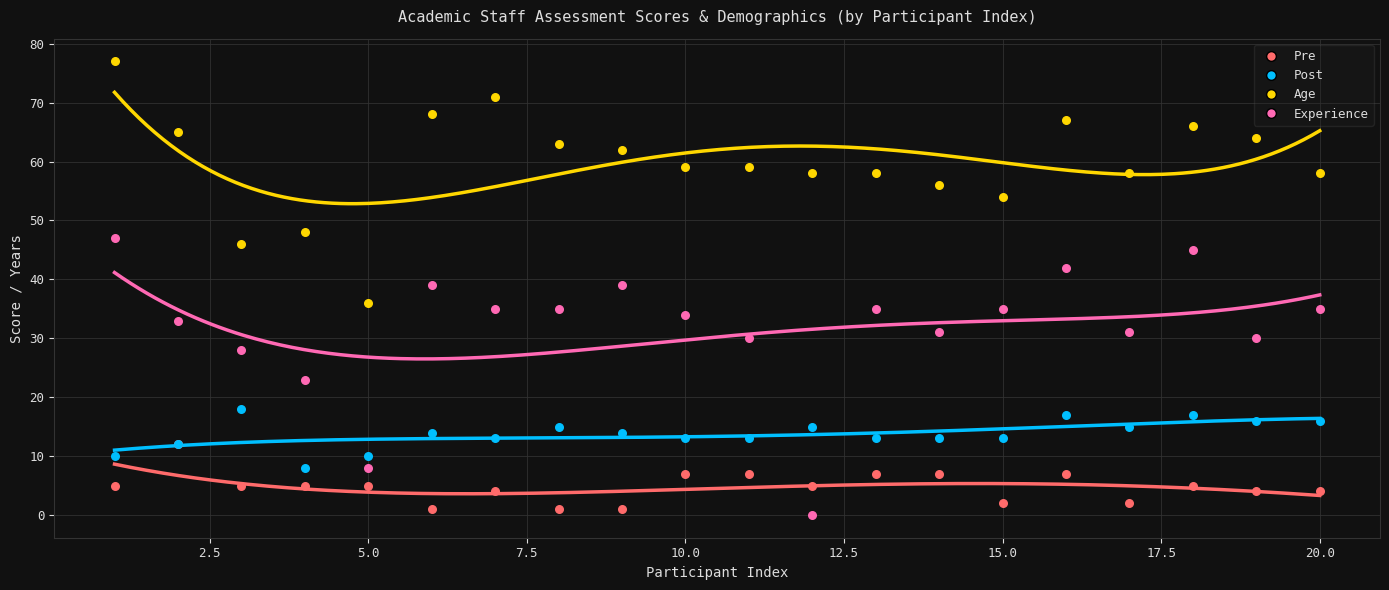

Is the value of Post at 15 greater than the value of Pre at 10?

Yes